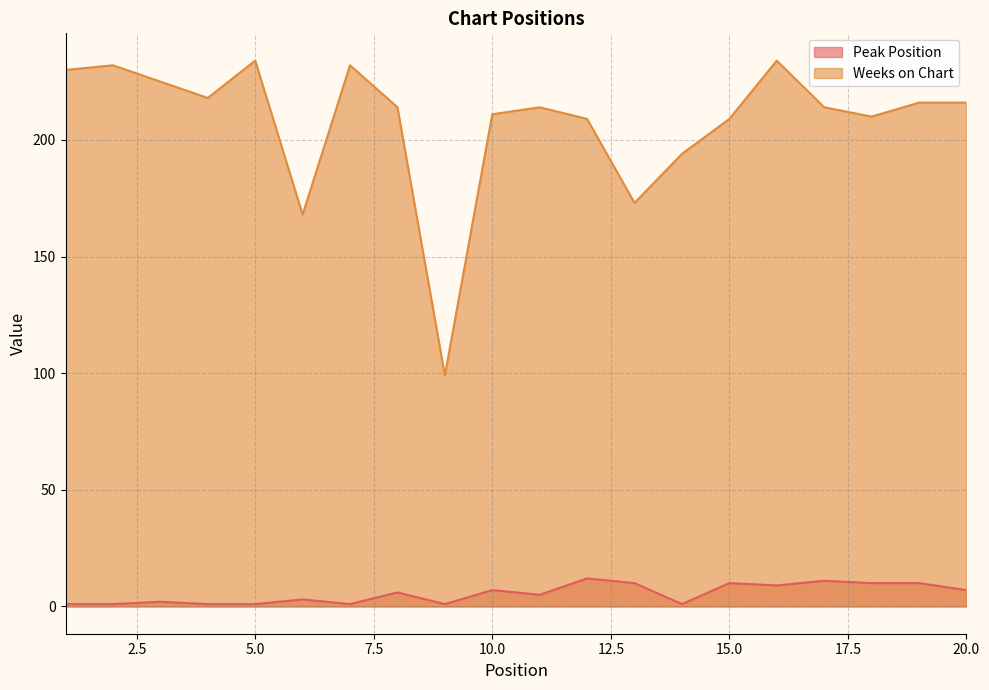

What is the value of the Peak Position point at the 8th from the left?

6